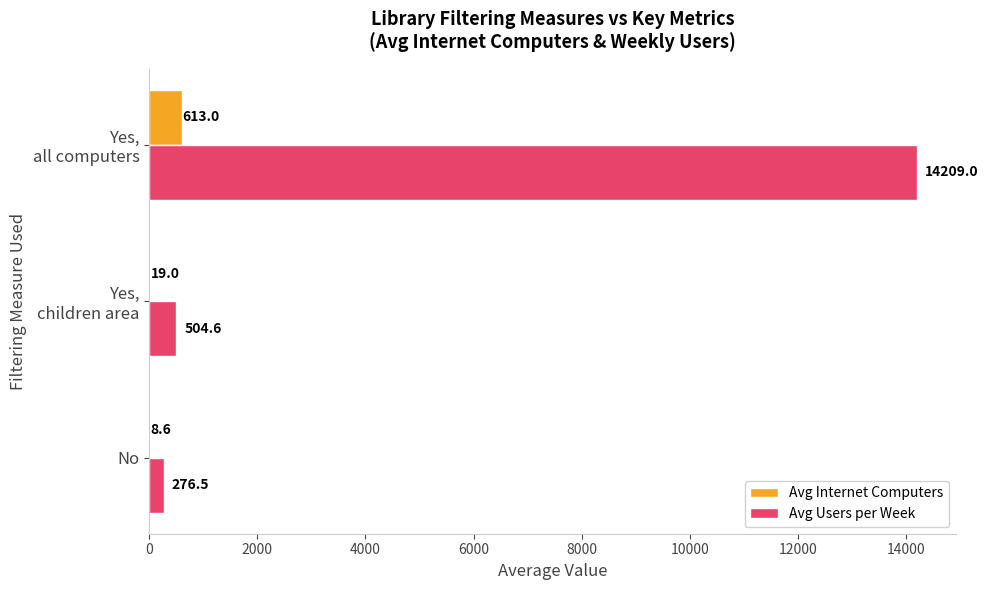

What is the maximum value for Avg Internet Computers?

613.0